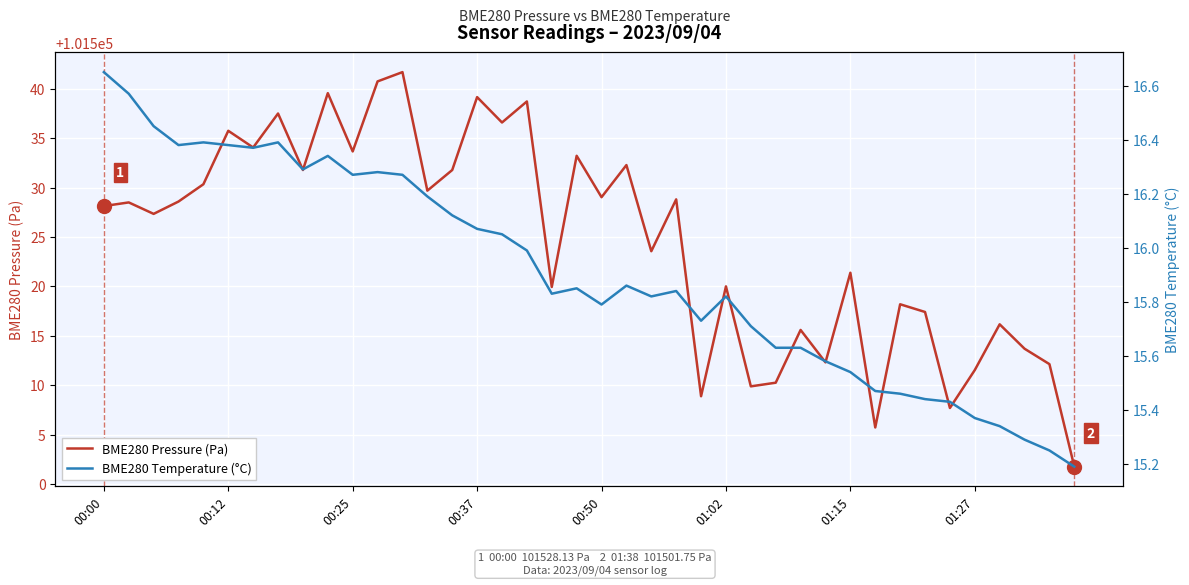

In BME280 Pressure (Pa), how many points are higher than both neighbors (excluding endpoints)?

15